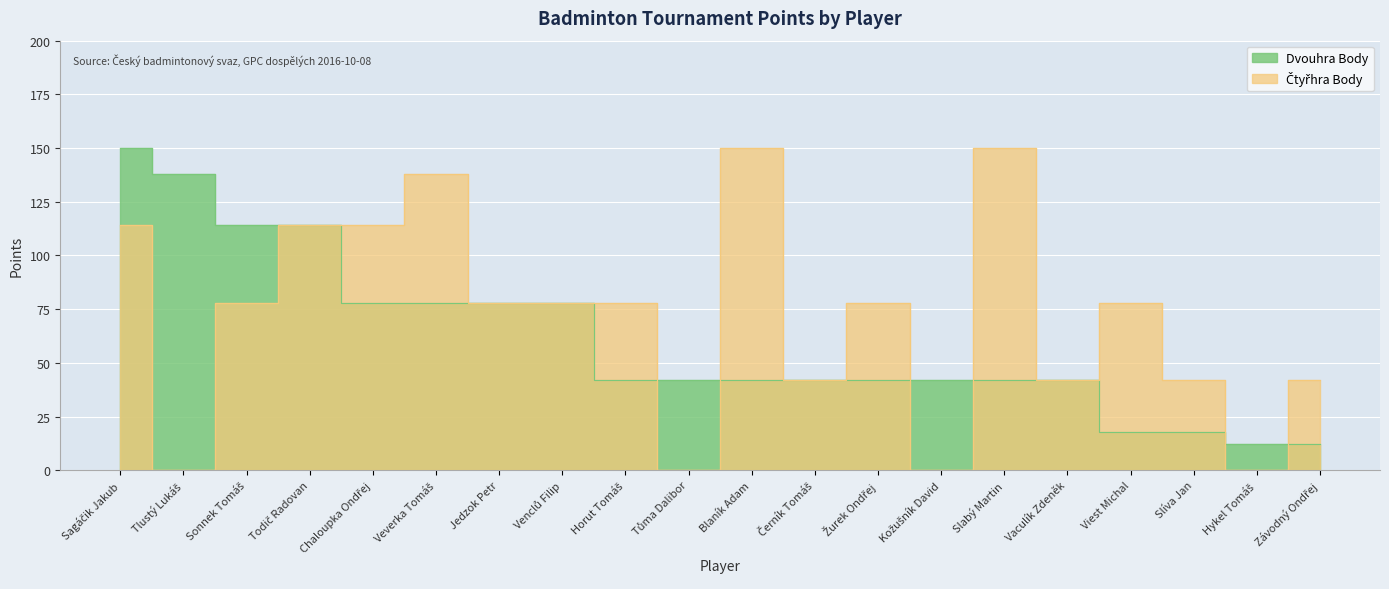

How many values in Čtyřhra Body are above zero?

16